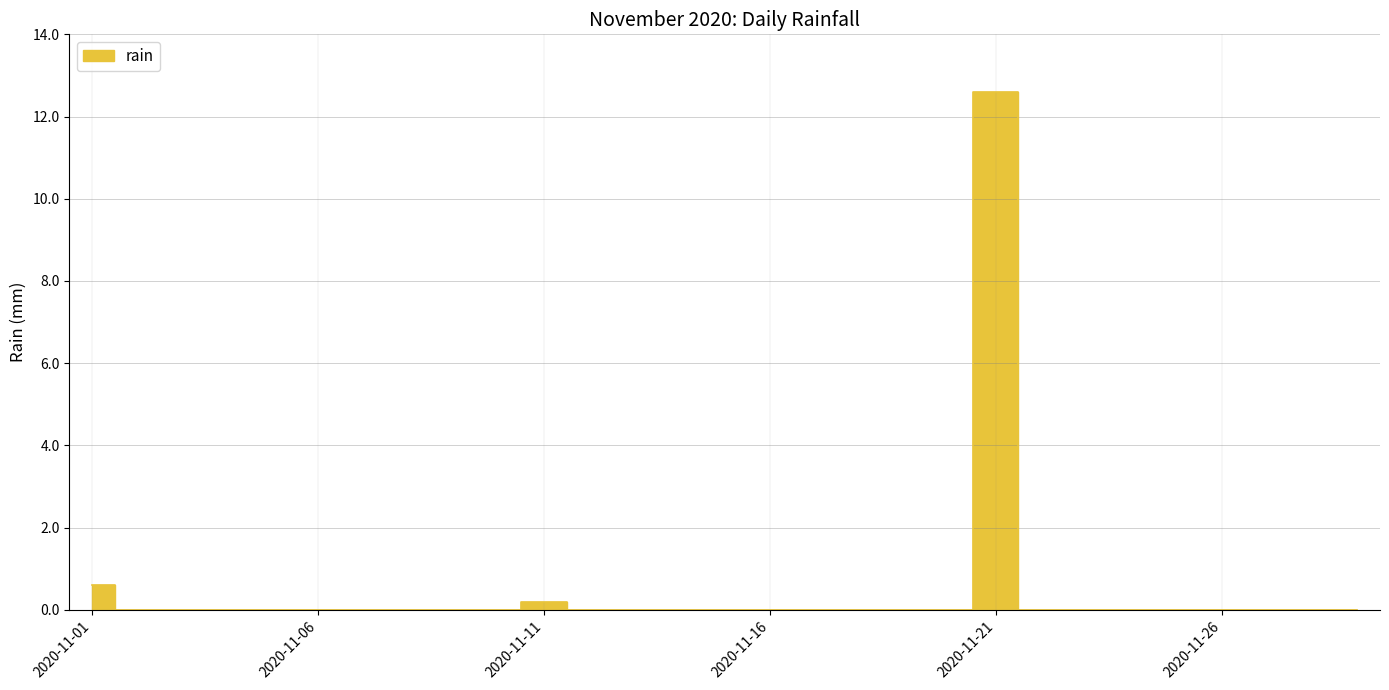

Rank the categories by value from lowest to highest.

2020-11-02, 2020-11-03, 2020-11-04, 2020-11-05, 2020-11-06, 2020-11-07, 2020-11-08, 2020-11-09, 2020-11-10, 2020-11-12, 2020-11-13, 2020-11-14, 2020-11-15, 2020-11-16, 2020-11-17, 2020-11-18, 2020-11-19, 2020-11-20, 2020-11-22, 2020-11-23, 2020-11-24, 2020-11-25, 2020-11-26, 2020-11-27, 2020-11-28, 2020-11-29, 2020-11-11, 2020-11-01, 2020-11-21